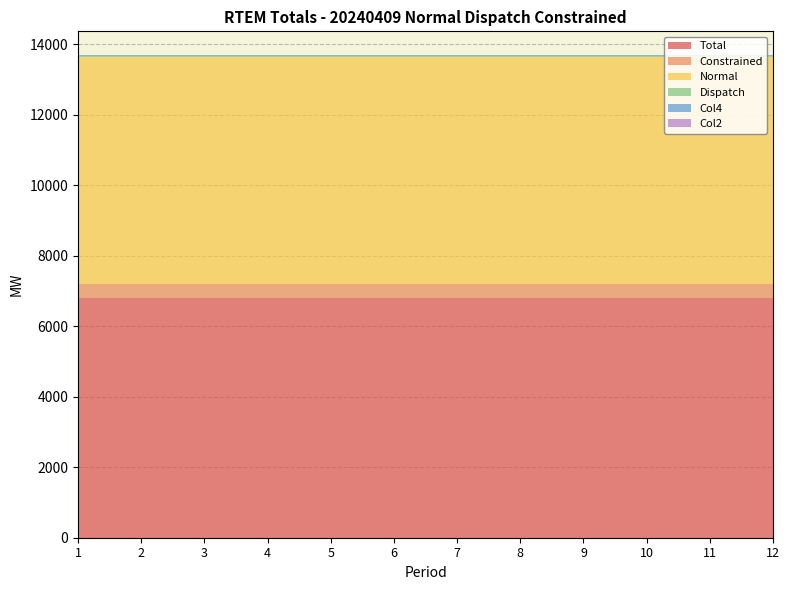

Reading left to right, what are all the values shown in this chart?

Total: 6816.5	6816.5	6816.5	6816.5	6816.5	6816.5	6816.5	6816.5	6816.5	6816.5	6816.5	6816.5
Constrained: 380.4	380.4	380.4	380.4	380.4	380.4	380.4	380.4	380.4	380.4	380.4	380.4
Normal: 6436.1	6436.1	6436.1	6436.1	6436.1	6436.1	6436.1	6436.1	6436.1	6436.1	6436.1	6436.1
Dispatch: 48.3	48.3	48.3	48.3	48.3	48.3	48.3	48.3	48.3	48.3	48.3	48.3
Col4: 4.7	4.7	4.7	4.7	4.7	4.7	4.7	4.7	4.7	4.7	4.7	4.7
Col2: 0.0	0.0	0.0	0.0	0.0	0.0	0.0	0.0	0.0	0.0	0.0	0.0